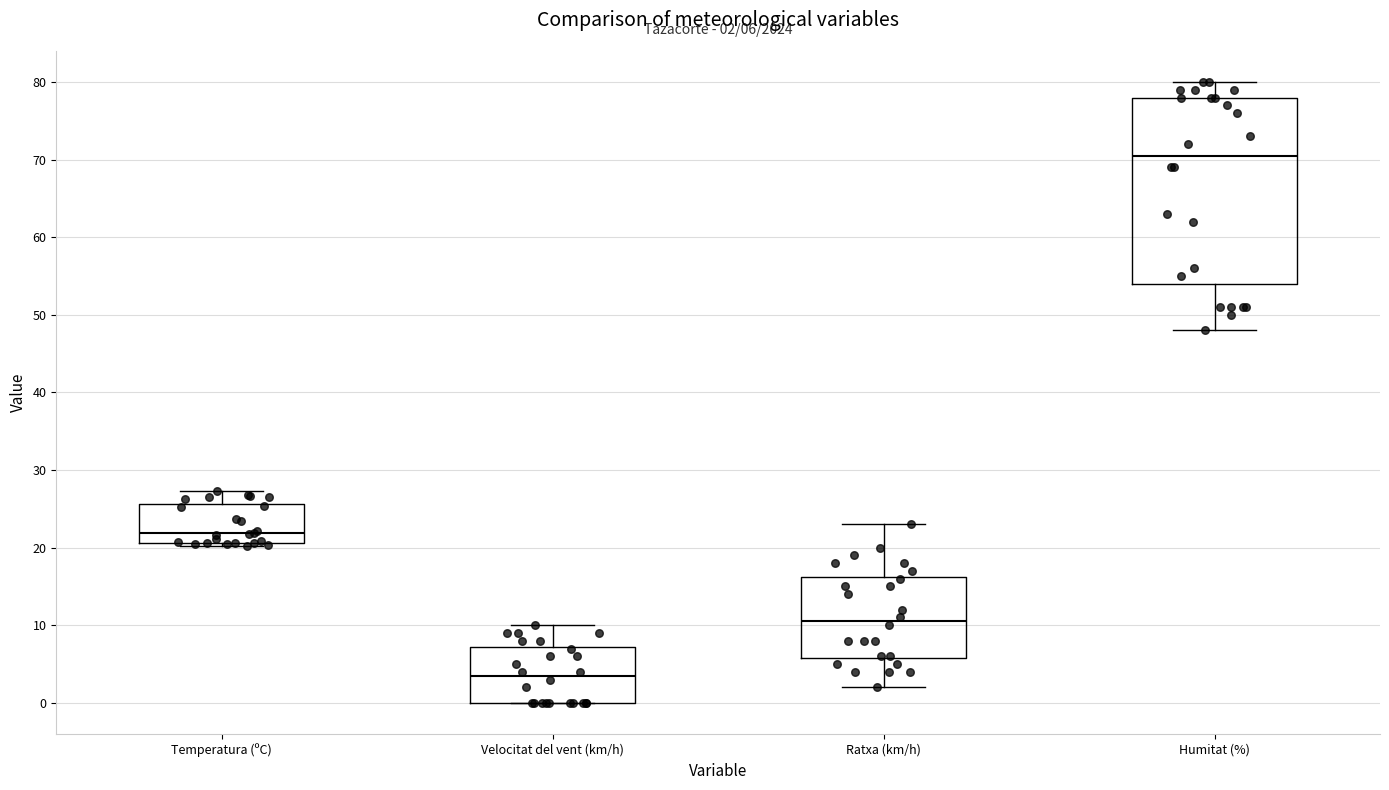

Which box's median line is the highest?

Humitat (%)